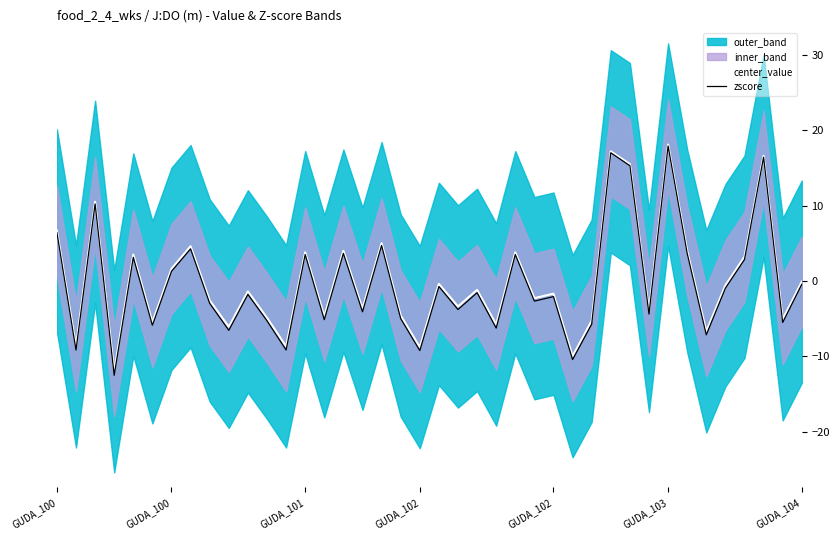

Between 21 and 36, which series saw the biggest shift?

zscore